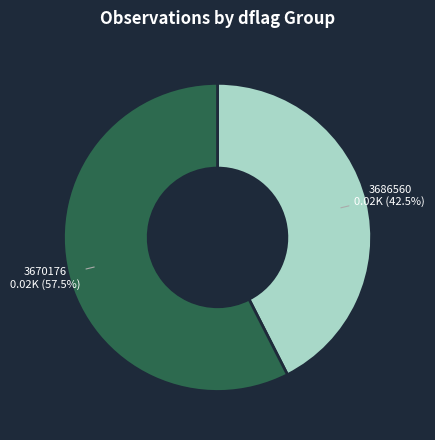

Which category has the smallest portion of the pie?

3686560